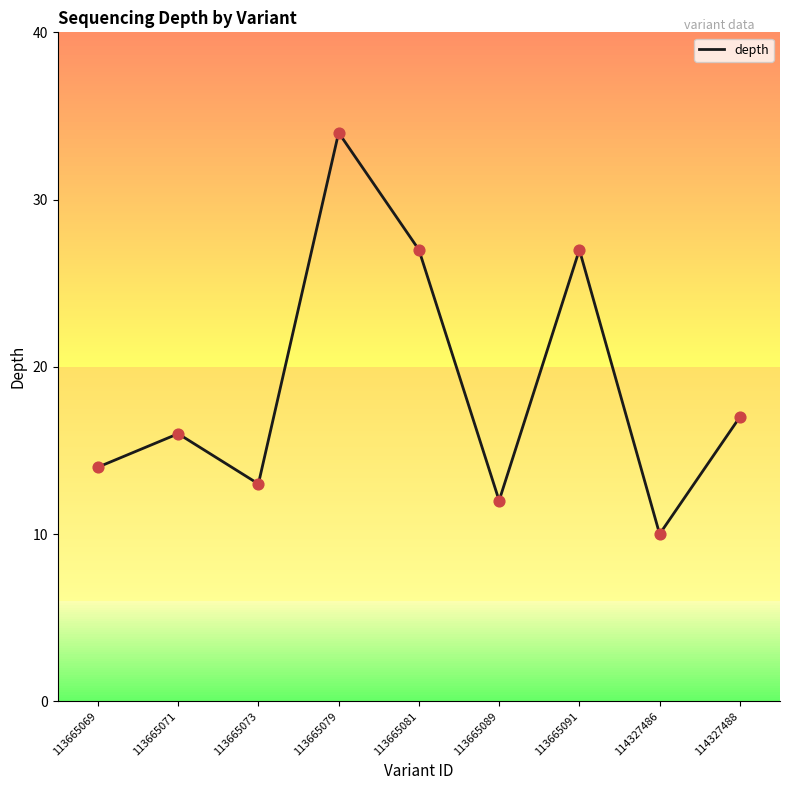

Between 114327486 and 113665079, which is larger?

113665079